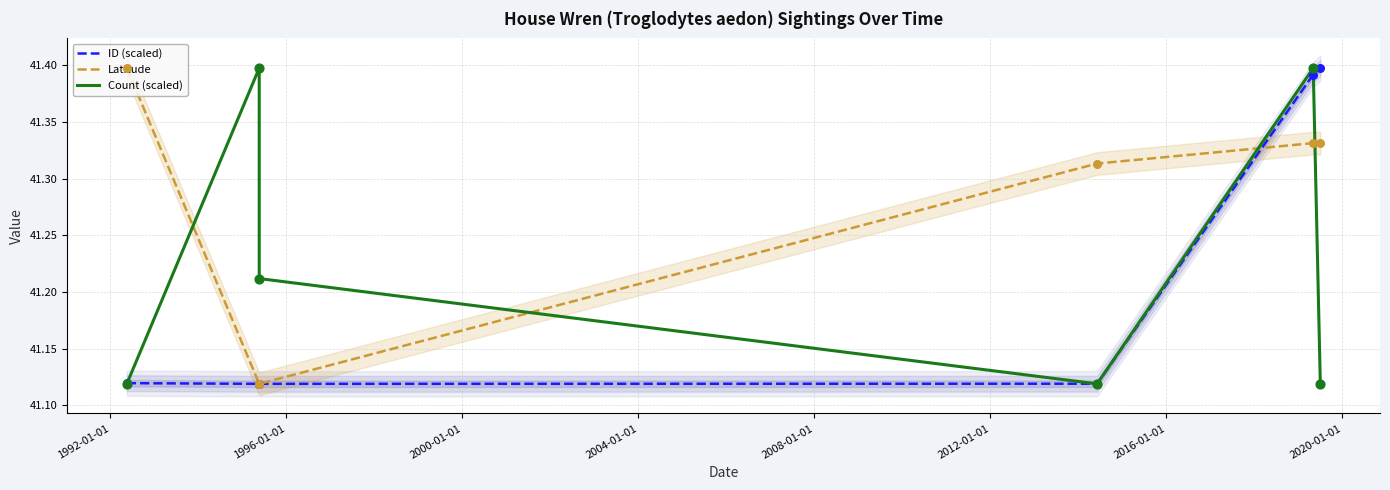

Which series has the largest total across all categories?

Latitude